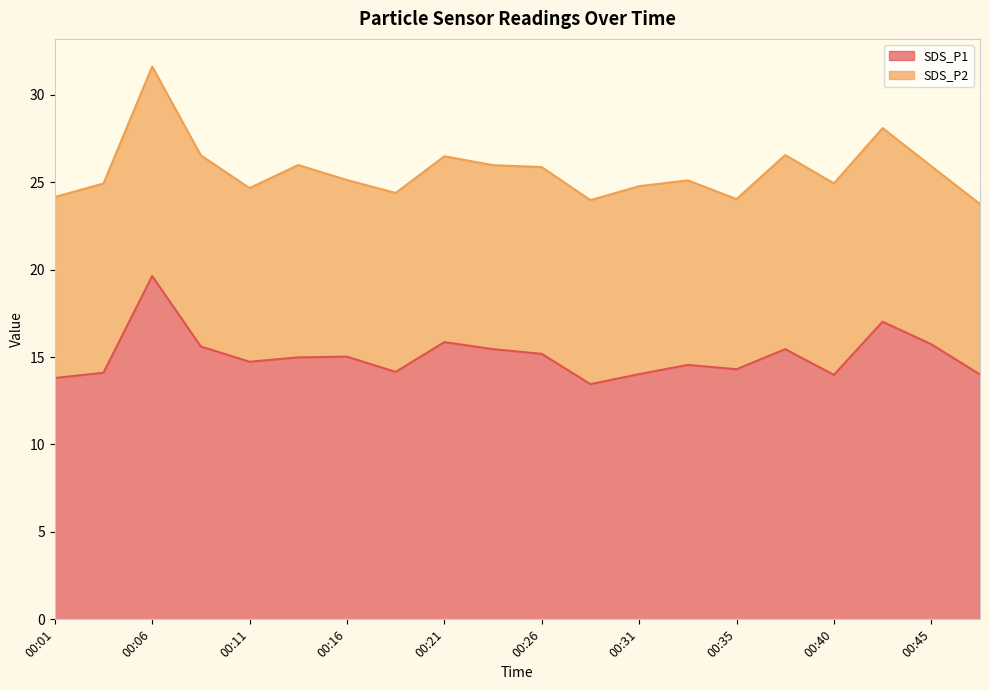

Does the chart display data point markers on the line(s)?

No